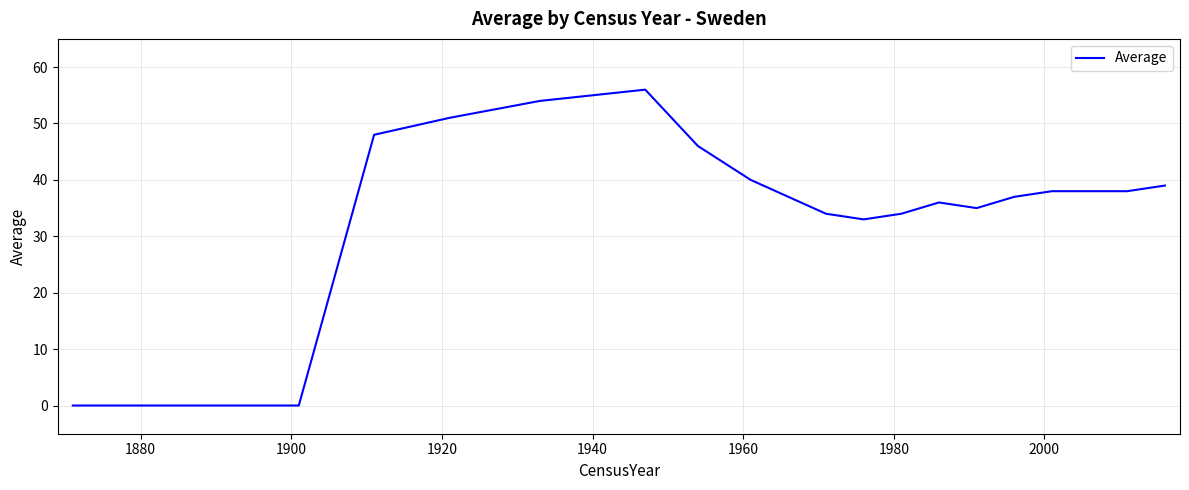

What is the maximum value shown in the chart?

56